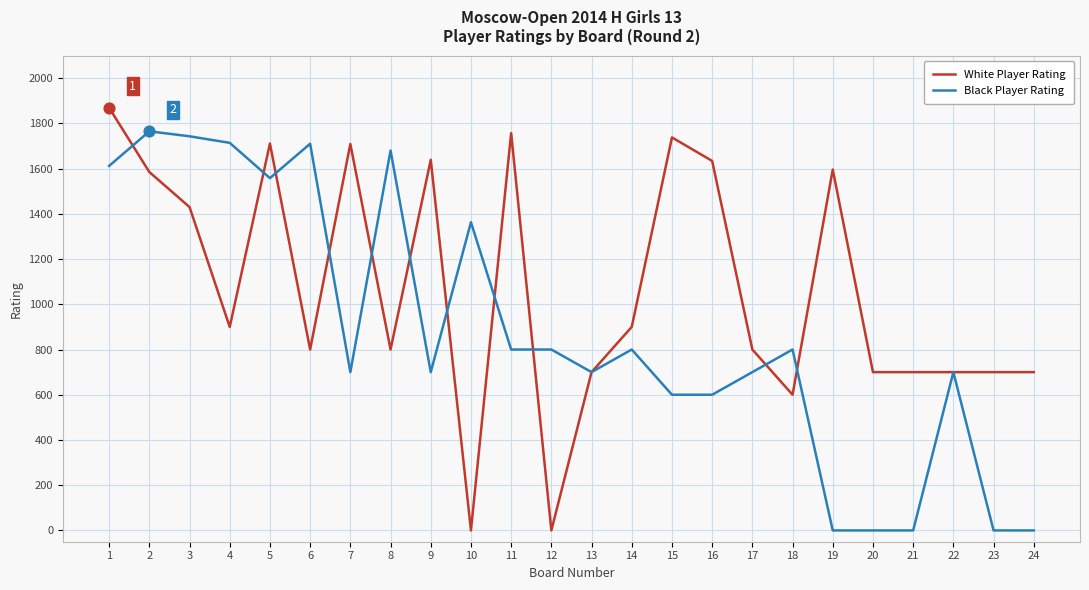

Between 15 and 23, which series saw the biggest shift?

White Player Rating